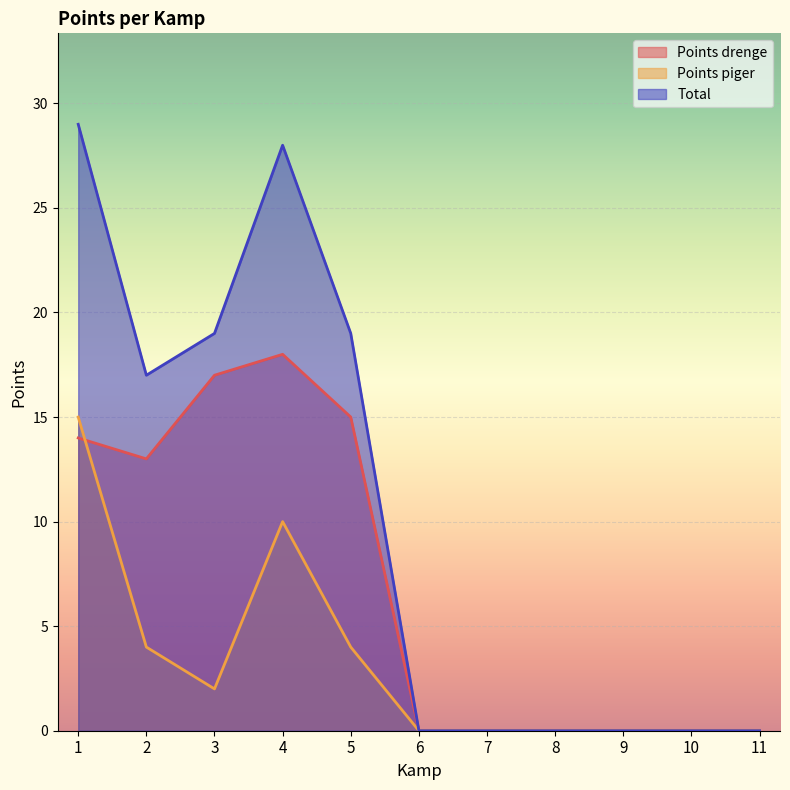

How many categories are shown in the chart?

11